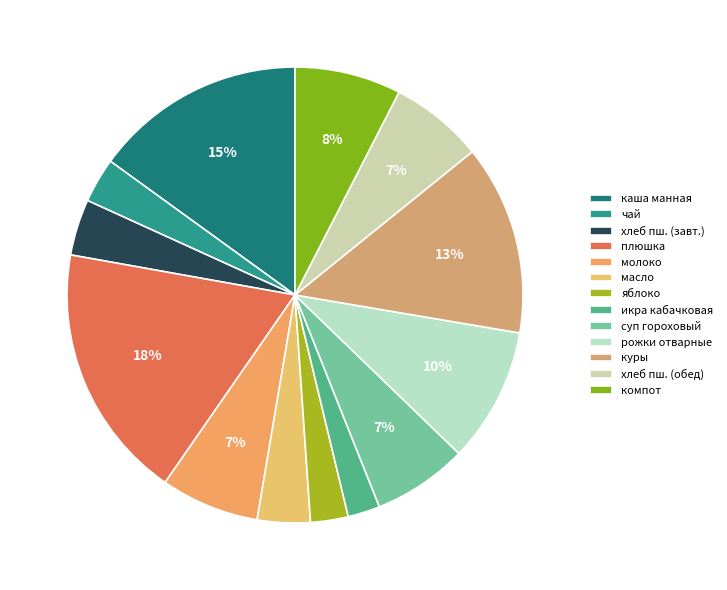

The яблоко slice represents 3% of the pie. True or false?

True